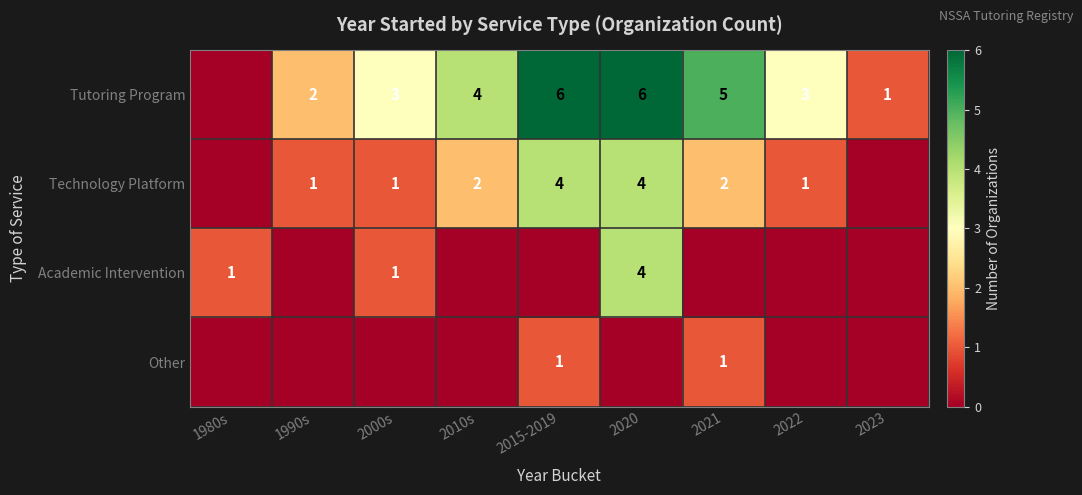

The Tutoring Program series shows 6 at 2015-2019. True or false?

True